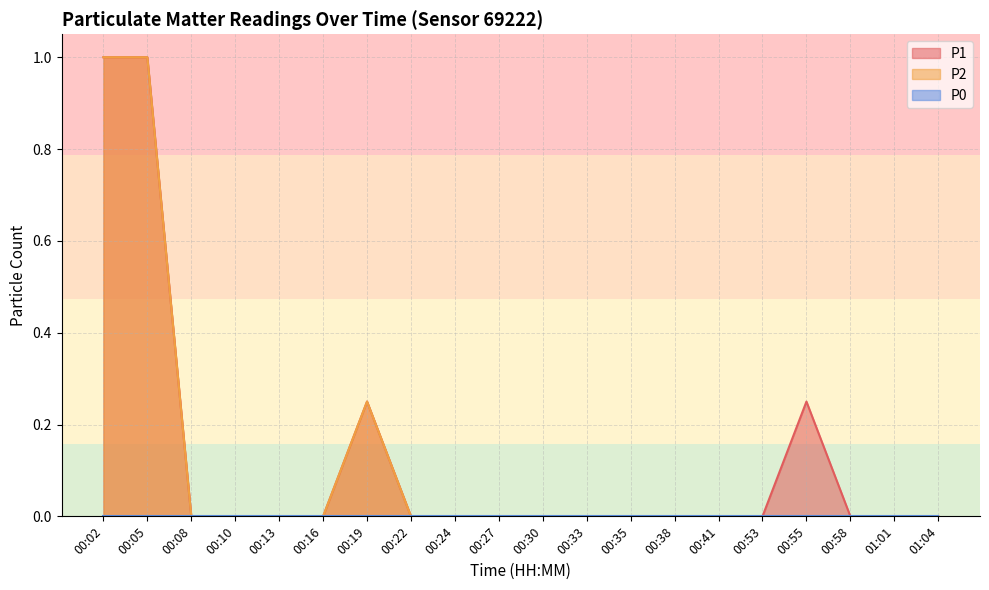

True or false: P2 and P1 intersect in this chart.

False